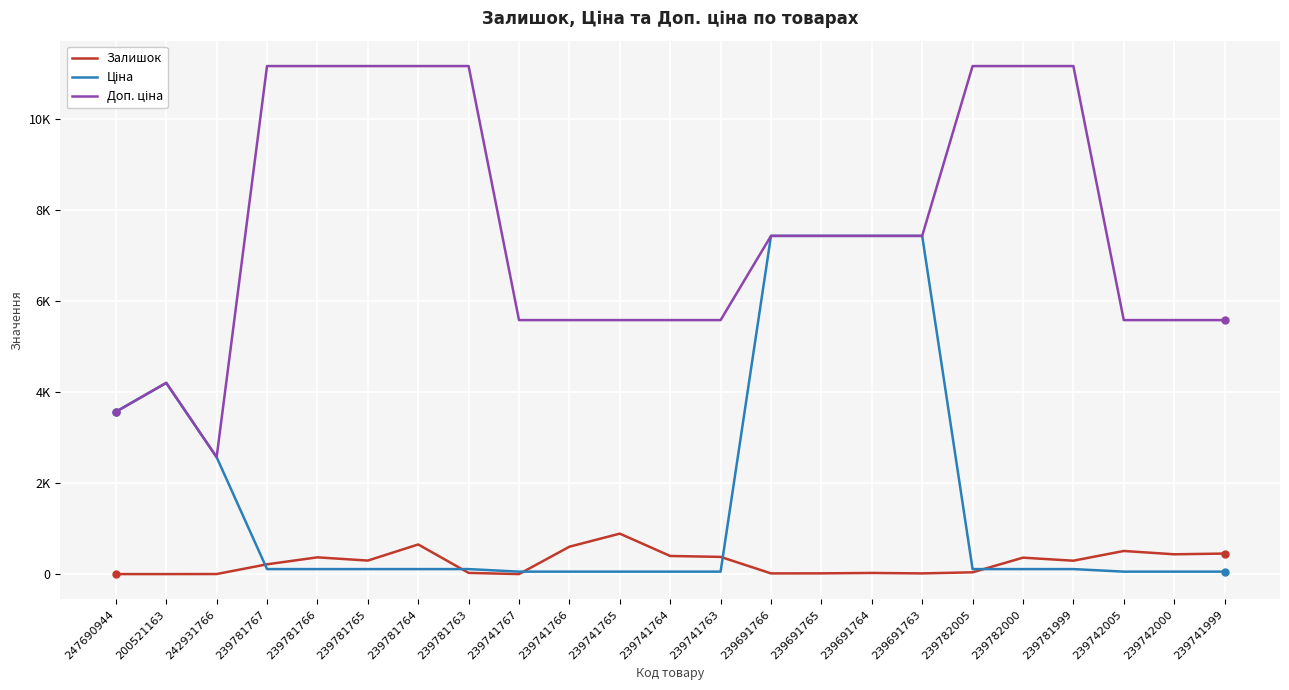

What is the difference between the second highest and minimum values in the Ціна series?

7380.3